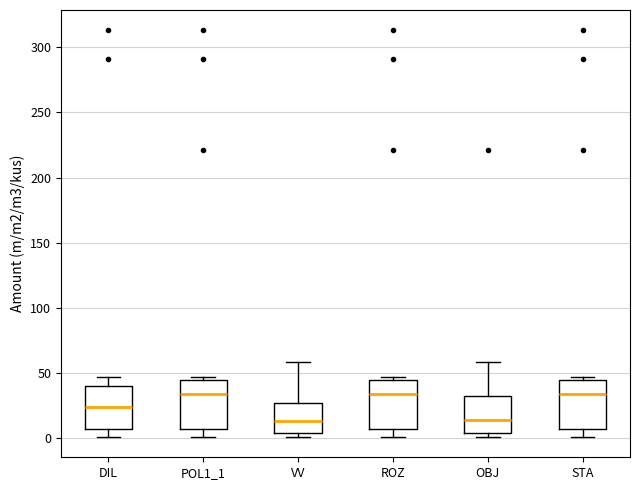

Where does the upper whisker of the box for OBJ end on the y-axis? The values are not printed on the chart, so give them approximately, as read against the axis.

60